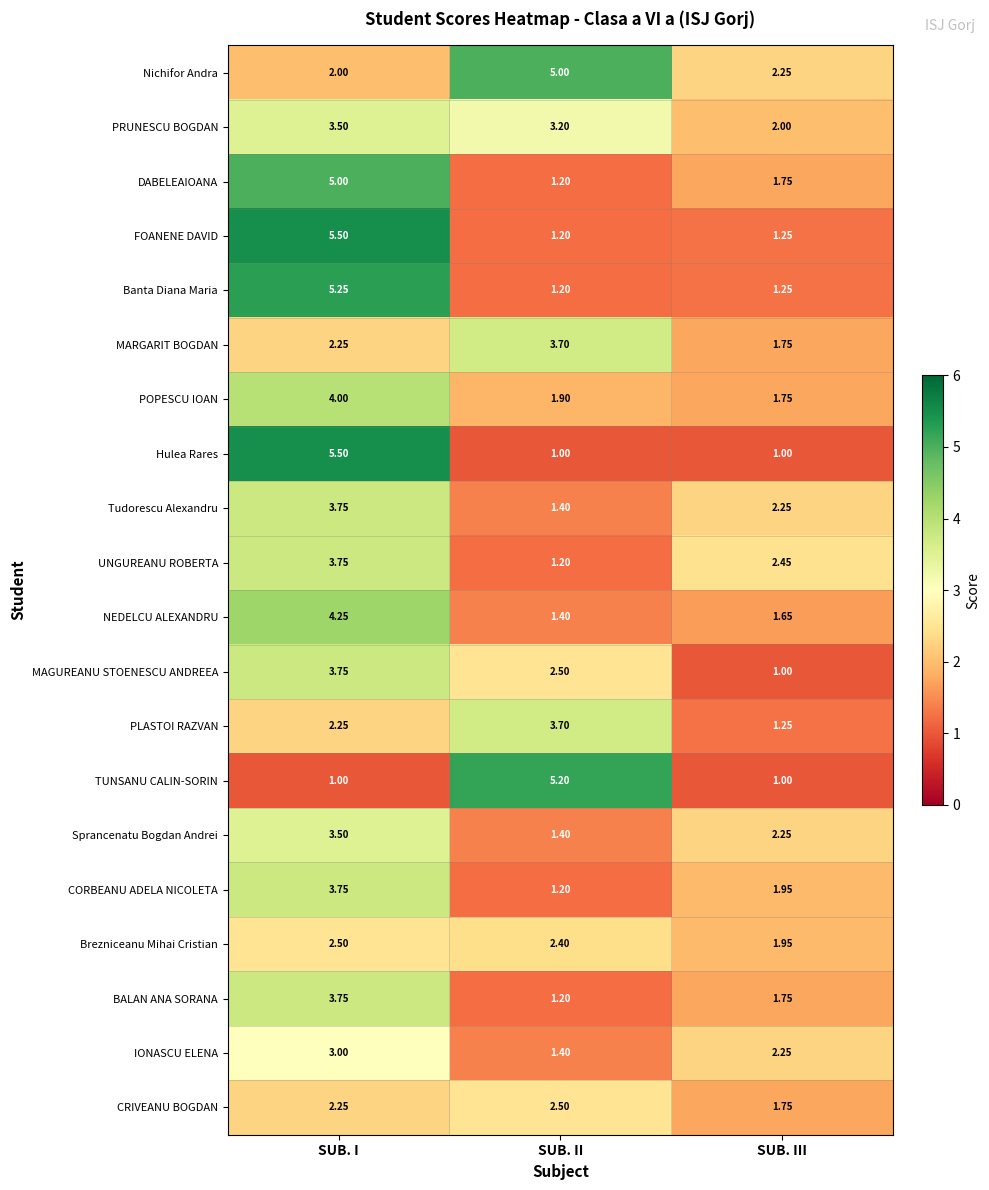

At which label does MAGUREANU STOENESCU ANDREEA first exceed 2?

SUB. I